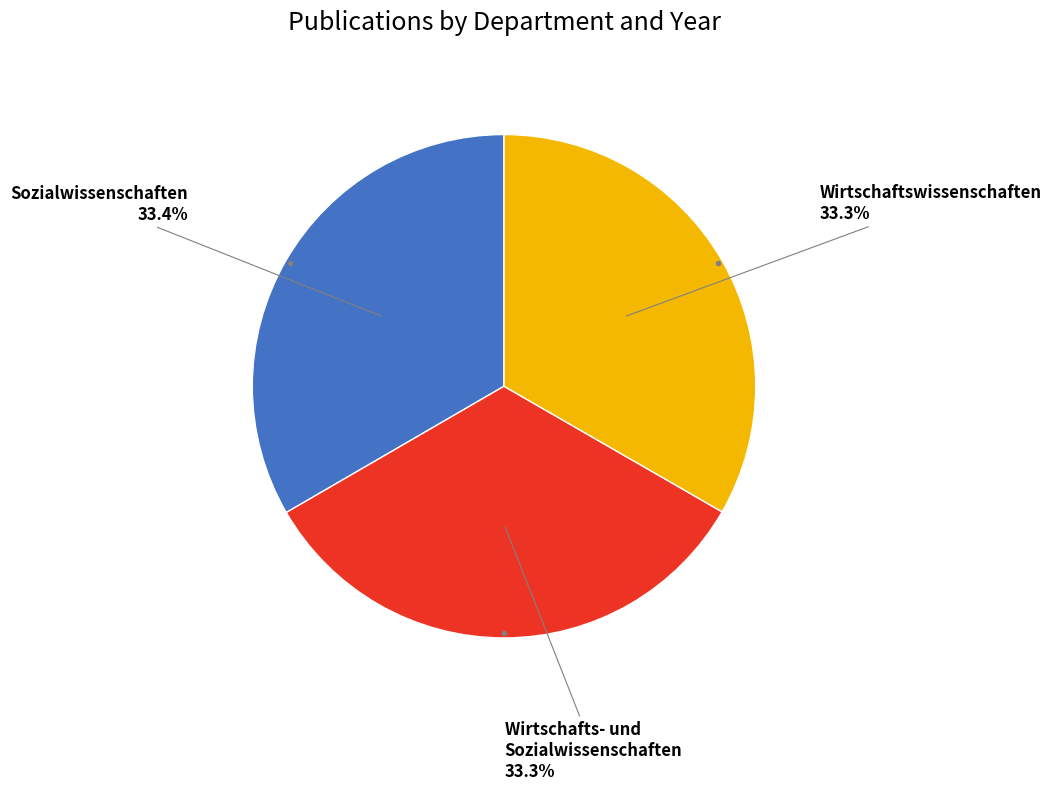

Is there any slice that represents more than half of the pie?

No